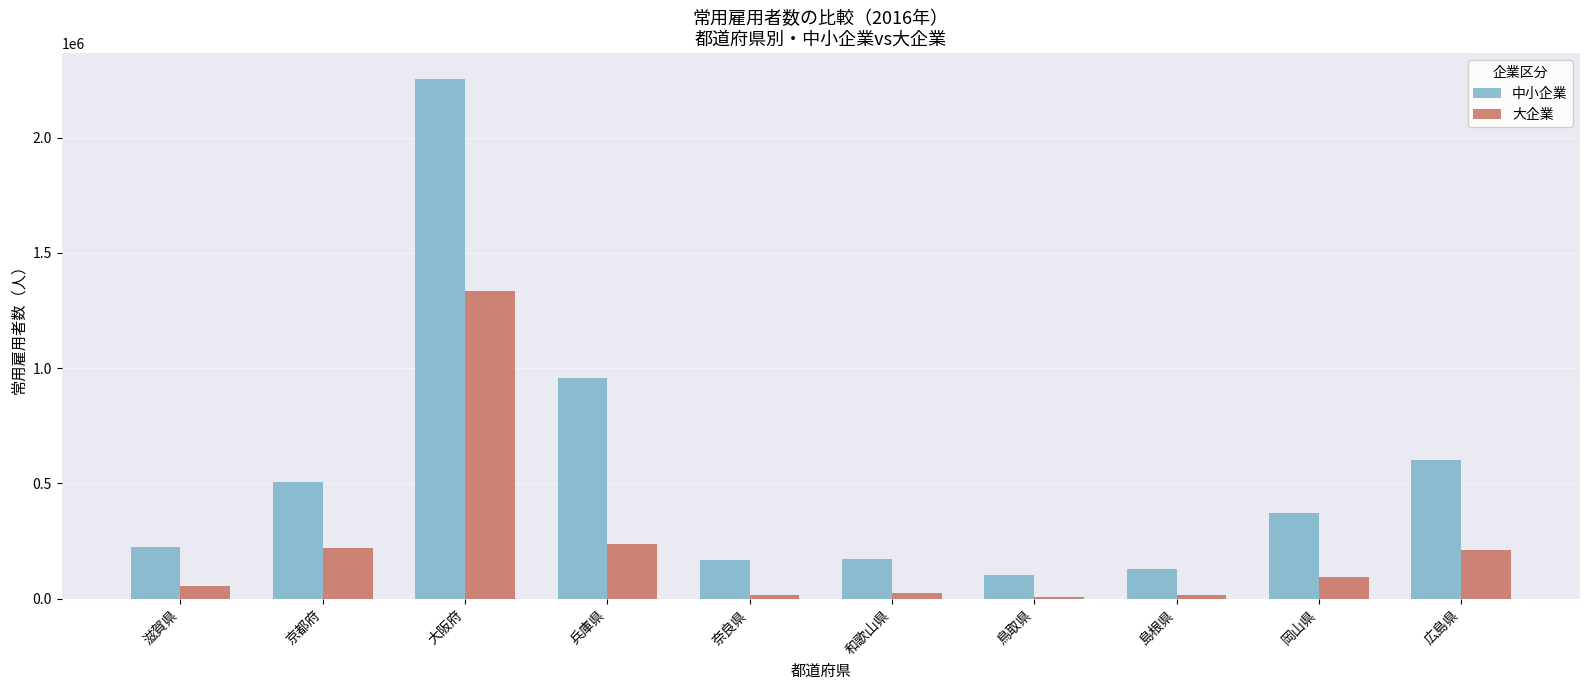

What is the difference between the maximum and minimum values in the 大企業 series?

1326820